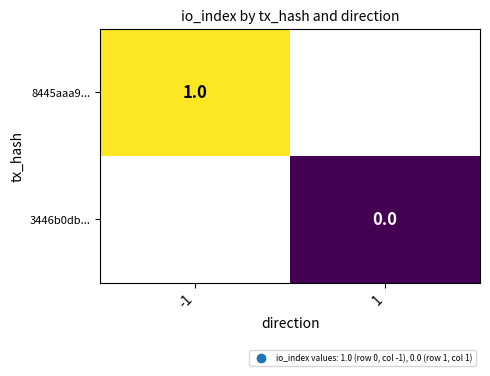

Is it true that 8445aaa9... equals 1 at -1?

True